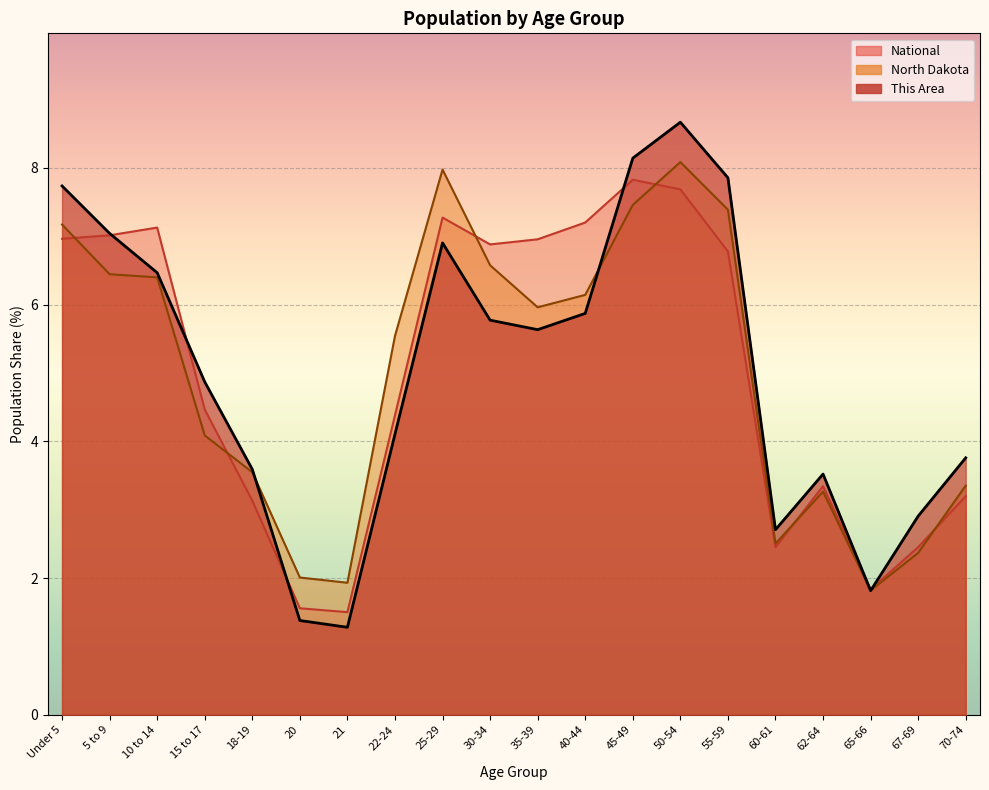

How many interior local peaks does the North Dakota series have?

3